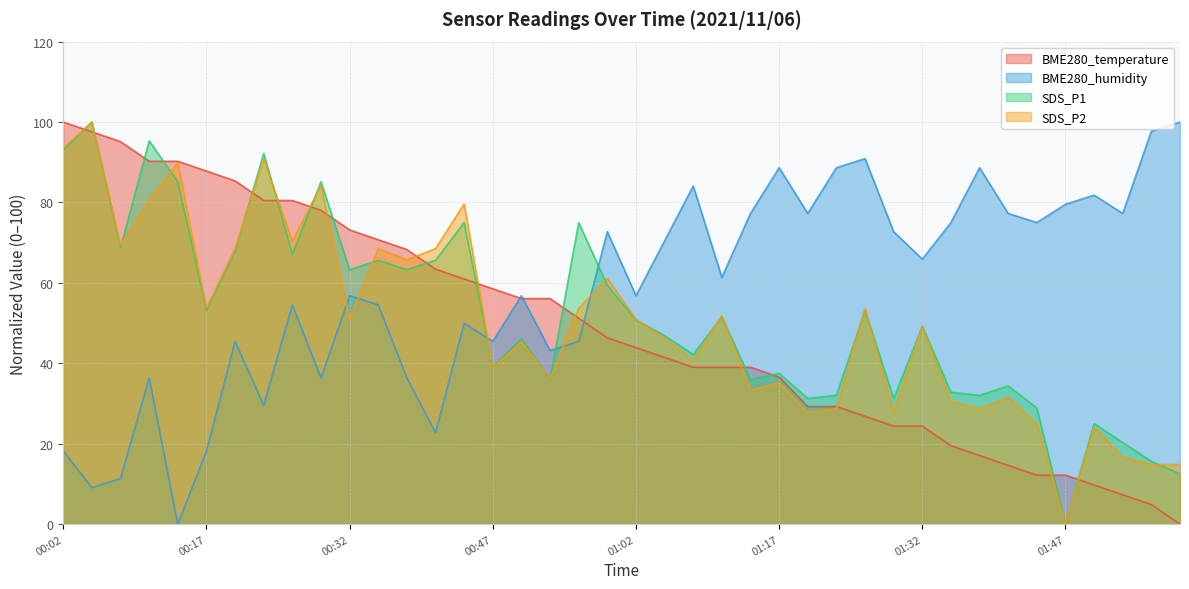

What is the value of the BME280_humidity point at the 13th from the left?

36.4